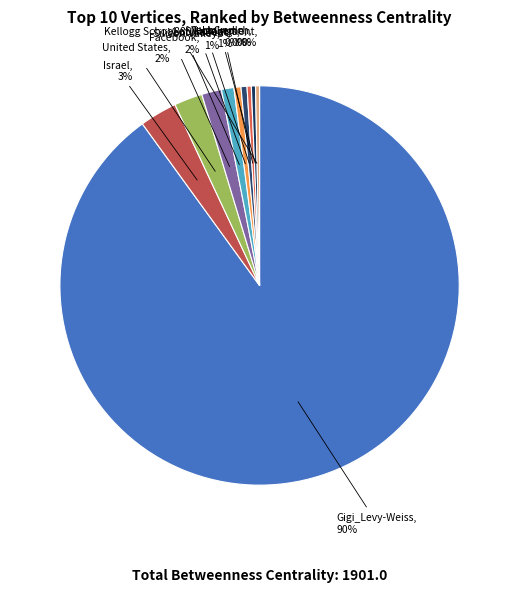

Which category accounts for the majority?

Gigi_Levy-Weiss